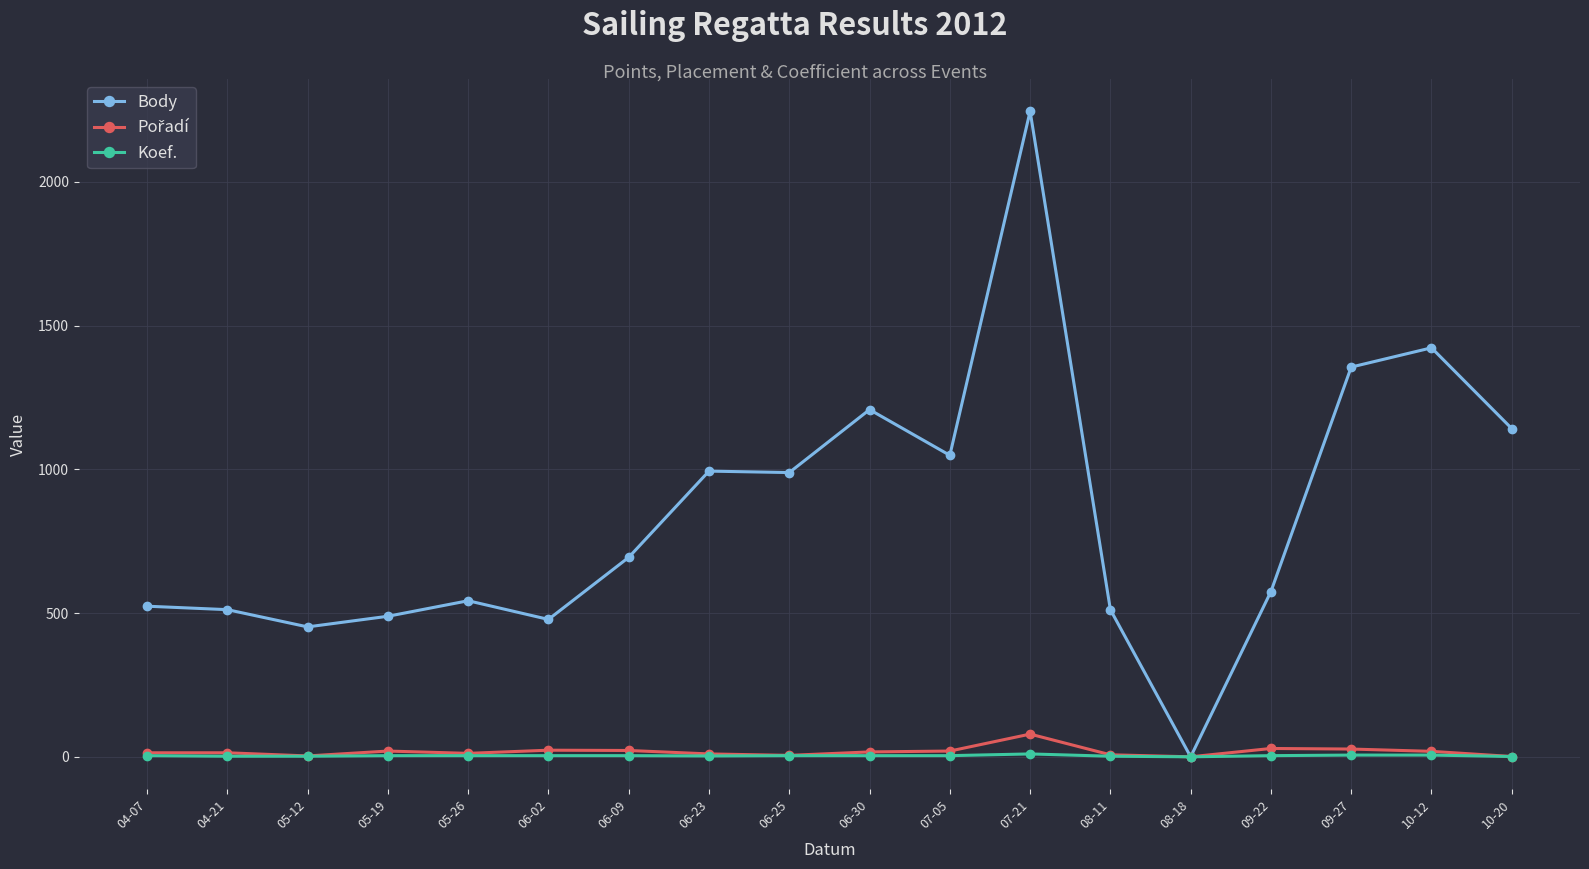

Which series has the widest spread of values?

Body